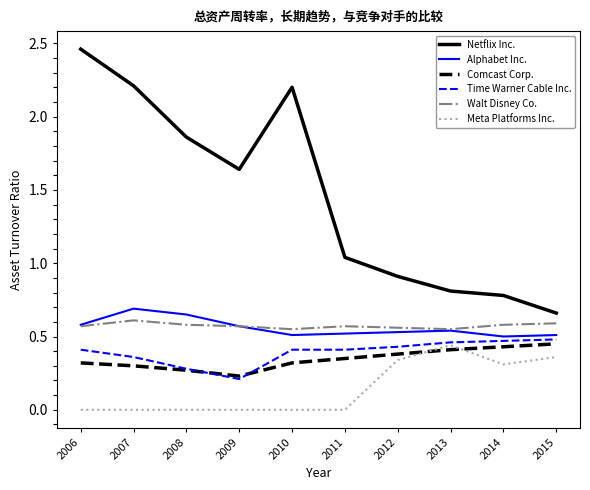

Which series changed the most between 2009 and 2012?

Netflix Inc.